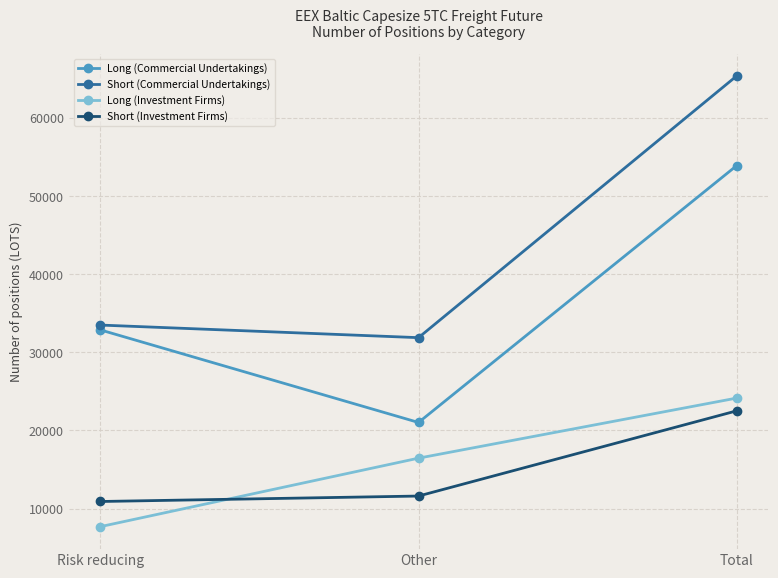

Is this an area chart (filled region under the line)?

No